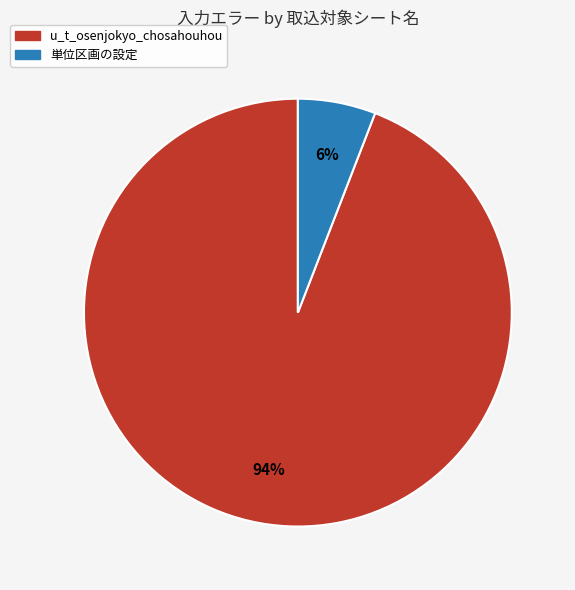

Count the number of slices in the pie.

2